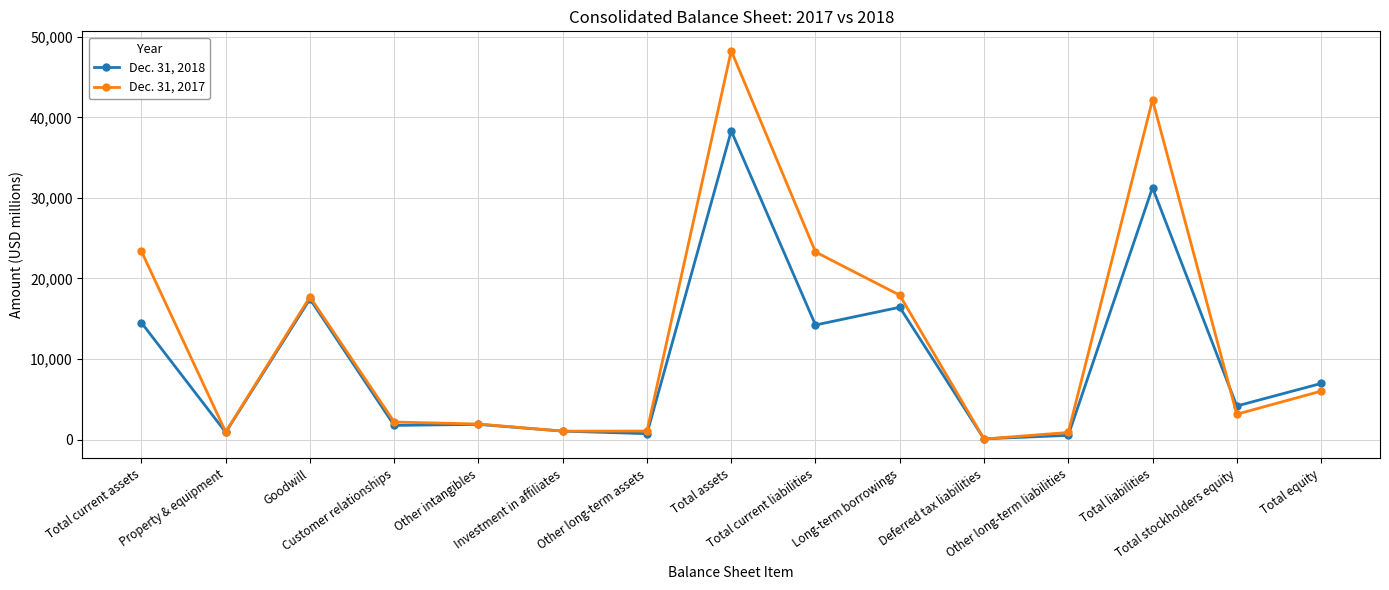

How many data points does each series have?

15